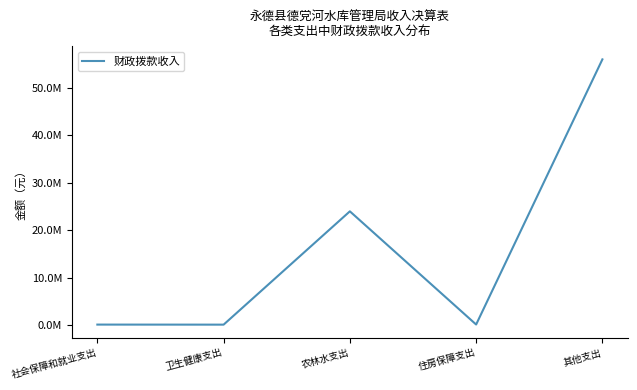

Approximately how many times larger is the value at 农林水支出 compared to 住房保障支出?

143.8